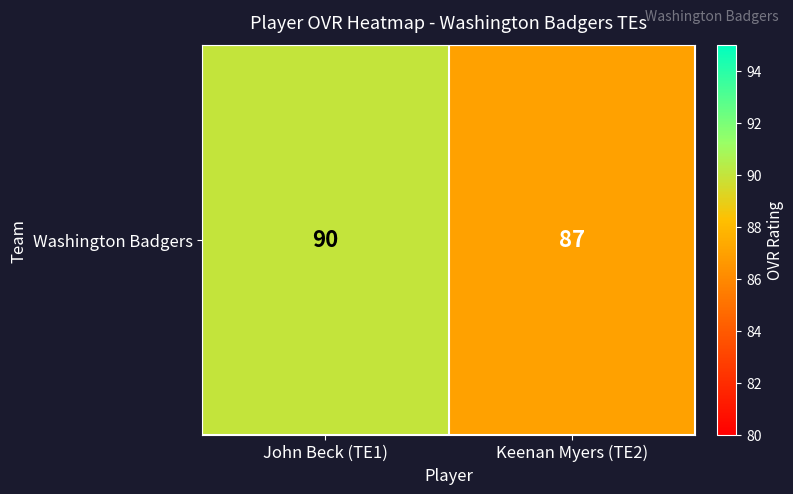

True or false: the data shows 87 at Keenan Myers (TE2).

True